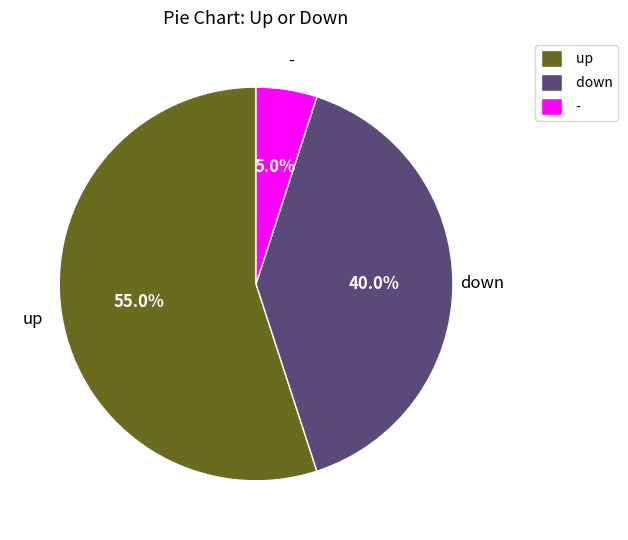

To the nearest percent, what is the difference between the up and - slice percentages?

50%